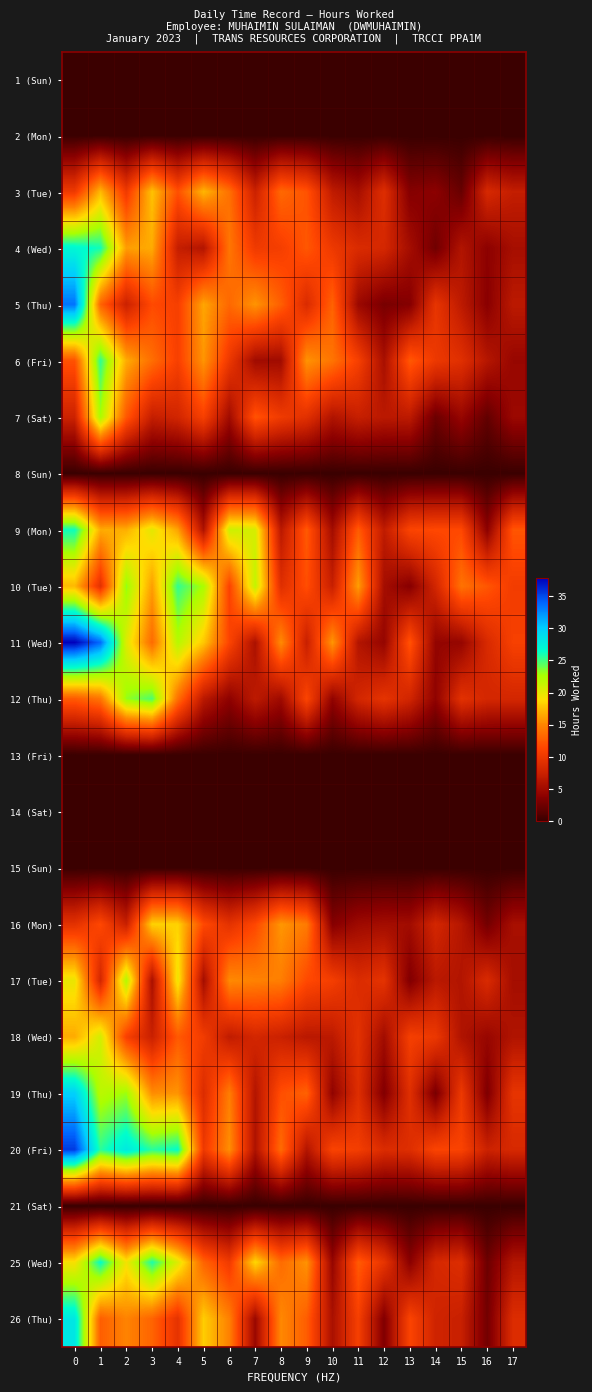

Reading left to right, what are all the values shown in this chart?

1 (Sun): 0=0.0	1=0.0	2=0.0	3=0.0	4=0.0	5=0.0	6=0.0	7=0.0	8=0.0	9=0.0	10=0.0	11=0.0	12=0.0	13=0.0	14=0.0	15=0.0	16=0.0	17=0.0
2 (Mon): 0=0.0	1=0.0	2=0.0	3=0.0	4=0.0	5=0.0	6=0.0	7=0.0	8=0.0	9=0.0	10=0.0	11=0.0	12=0.0	13=0.0	14=0.0	15=0.0	16=0.0	17=0.0
3 (Tue): 0=10.2	1=17.3	2=10.2	3=17.7	4=12.0	5=17.2	6=13.8	7=7.5	8=13.4	9=12.1	10=6.9	11=5.4	12=8.9	13=3.5	14=3.9	15=2.1	16=8.3	17=7.1
4 (Wed): 0=27.0	1=26.0	2=16.1	3=16.7	4=7.2	5=6.1	6=14.1	7=10.2	8=10.7	9=12.4	10=10.1	11=8.6	12=8.2	13=5.3	14=2.6	15=6.1	16=4.0	17=5.4
5 (Thu): 0=33.5	1=13.1	2=7.5	3=11.6	4=10.8	5=16.5	6=13.3	7=15.7	8=12.8	9=8.6	10=13.0	11=4.8	12=3.0	13=3.5	14=9.6	15=6.7	16=3.8	17=6.6
6 (Fri): 0=12.1	1=25.4	2=16.7	3=13.7	4=10.8	5=15.7	6=10.0	7=5.1	8=5.1	9=15.7	10=14.0	11=10.8	12=5.5	13=12.5	14=10.0	15=9.1	16=6.3	17=4.6
7 (Sat): 0=7.6	1=22.6	2=12.4	3=7.2	4=8.0	5=10.8	6=5.1	7=12.2	8=10.3	9=9.2	10=6.0	11=7.3	12=6.6	13=6.7	14=2.4	15=4.6	16=1.9	17=4.8
8 (Sun): 0=0.0	1=0.0	2=0.0	3=0.0	4=0.0	5=0.0	6=0.0	7=0.0	8=0.0	9=0.0	10=0.0	11=0.0	12=0.0	13=0.0	14=0.0	15=0.0	16=0.0	17=0.0
9 (Mon): 0=26.2	1=16.7	2=16.9	3=20.1	4=16.3	5=5.8	6=21.2	7=20.8	8=6.5	9=12.5	10=5.2	11=12.6	12=6.9	13=11.2	14=11.5	15=11.5	16=3.9	17=12.3
10 (Tue): 0=17.3	1=9.2	2=23.2	3=16.1	4=25.4	5=22.6	6=11.1	7=21.6	8=9.0	9=11.8	10=7.3	11=16.1	12=5.3	13=3.6	14=8.0	15=13.9	16=12.3	17=10.4
11 (Wed): 0=37.8	1=33.8	2=20.4	3=13.5	4=22.1	5=17.9	6=11.2	7=5.7	8=15.3	9=7.3	10=15.8	11=6.2	12=4.4	13=12.2	14=4.3	15=4.4	16=8.5	17=10.8
12 (Thu): 0=12.5	1=14.1	2=23.1	3=24.8	4=13.8	5=6.6	6=4.0	7=6.7	8=5.0	9=11.2	10=4.2	11=8.0	12=9.5	13=7.9	14=4.1	15=9.2	16=8.2	17=8.1
13 (Fri): 0=0.0	1=0.0	2=0.0	3=0.0	4=0.0	5=0.0	6=0.0	7=0.0	8=0.0	9=0.0	10=0.0	11=0.0	12=0.0	13=0.0	14=0.0	15=0.0	16=0.0	17=0.0
14 (Sat): 0=0.0	1=0.0	2=0.0	3=0.0	4=0.0	5=0.0	6=0.0	7=0.0	8=0.0	9=0.0	10=0.0	11=0.0	12=0.0	13=0.0	14=0.0	15=0.0	16=0.0	17=0.0
15 (Sun): 0=0.0	1=0.0	2=0.0	3=0.0	4=0.0	5=0.0	6=0.0	7=0.0	8=0.0	9=0.0	10=0.0	11=0.0	12=0.0	13=0.0	14=0.0	15=0.0	16=0.0	17=0.0
16 (Mon): 0=9.3	1=11.5	2=7.4	3=18.4	4=18.4	5=11.6	6=9.4	7=11.4	8=15.8	9=14.4	10=3.6	11=5.0	12=5.3	13=5.2	14=8.1	15=6.3	16=2.7	17=5.5
17 (Tue): 0=19.8	1=8.0	2=22.2	3=5.6	4=19.7	5=5.3	6=15.2	7=14.8	8=14.6	9=11.6	10=10.6	11=8.7	12=9.4	13=3.4	14=6.5	15=6.1	16=8.5	17=5.3
18 (Wed): 0=16.7	1=20.9	2=10.9	3=7.4	4=12.5	5=10.4	6=6.9	7=8.1	8=7.5	9=6.5	10=6.7	11=9.3	12=5.1	13=10.7	14=10.0	15=6.0	16=4.6	17=6.0
19 (Thu): 0=29.9	1=21.9	2=23.0	3=15.4	4=15.7	5=8.7	6=14.6	7=6.2	8=11.9	9=13.0	10=4.2	11=8.9	12=3.4	13=9.0	14=3.0	15=10.1	16=3.2	17=9.6
20 (Fri): 0=35.6	1=25.5	2=28.0	3=25.5	4=26.4	5=10.1	6=15.5	7=5.8	8=13.6	9=6.1	10=11.1	11=10.5	12=8.7	13=8.9	14=11.2	15=11.1	16=7.6	17=8.4
21 (Sat): 0=0.0	1=0.0	2=0.0	3=0.0	4=0.0	5=0.0	6=0.0	7=0.0	8=0.0	9=0.0	10=0.0	11=0.0	12=0.0	13=0.0	14=0.0	15=0.0	16=0.0	17=0.0
25 (Wed): 0=19.2	1=26.5	2=19.4	3=25.9	4=20.3	5=13.1	6=10.3	7=18.7	8=13.5	9=15.6	10=4.5	11=12.6	12=9.6	13=3.8	14=8.2	15=8.8	16=2.4	17=6.2
26 (Thu): 0=28.2	1=12.8	2=14.9	3=13.1	4=9.5	5=18.2	6=14.7	7=4.7	8=15.1	9=12.7	10=5.6	11=10.8	12=3.3	13=11.2	14=7.8	15=7.4	16=2.7	17=8.8